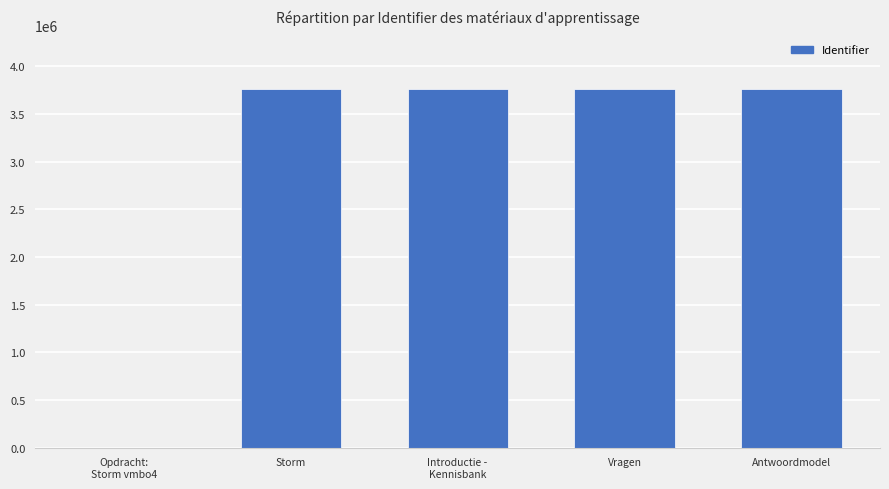

What is the ratio of the value at Vragen to the value at Storm?

1.0